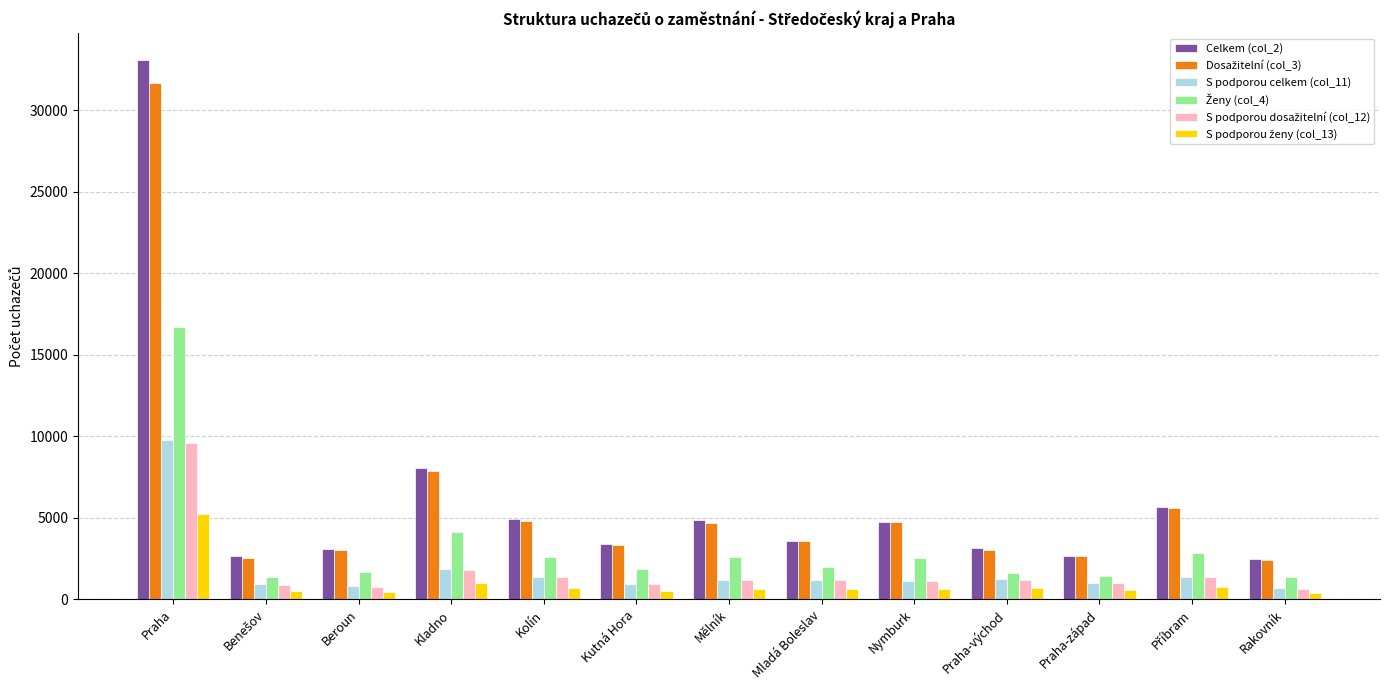

Is it true that Celkem (col_2) equals 4643 at Kutná Hora?

False